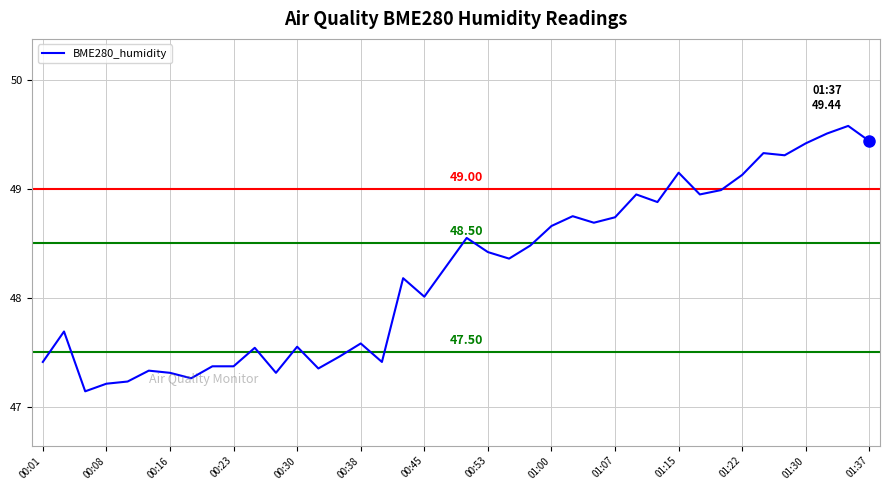

How many lines are shown in the chart?

1